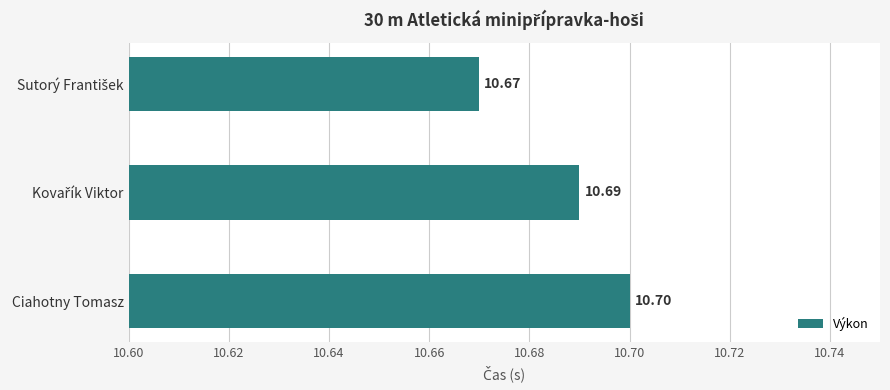

Which category has the highest value across all series?

Ciahotny Tomasz